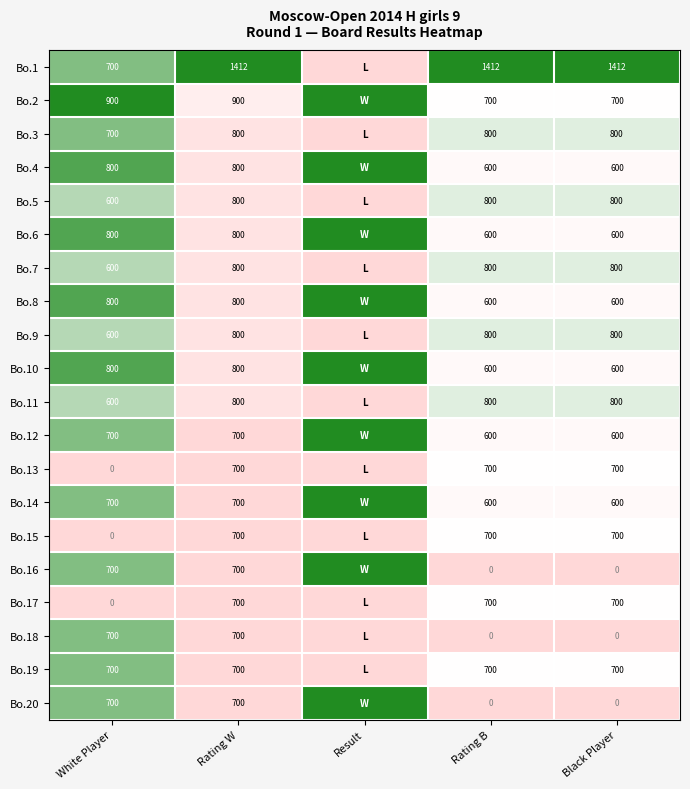

What is the sum of the Bo.5 values at Black Player and Rating B?

1600